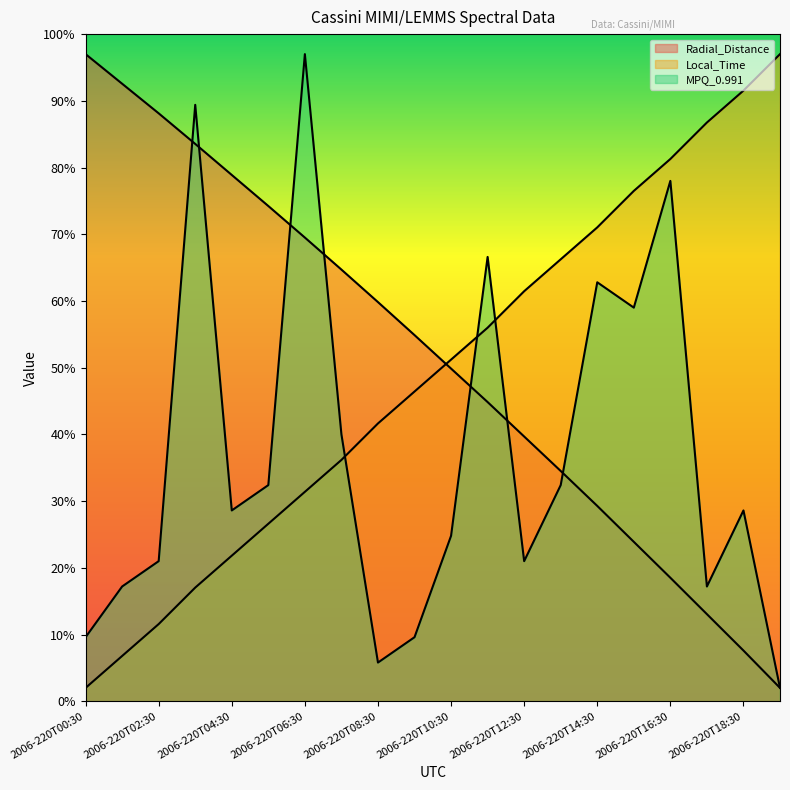

What is the spread (max minus min) of values at 2006-220T02:30?

76.6